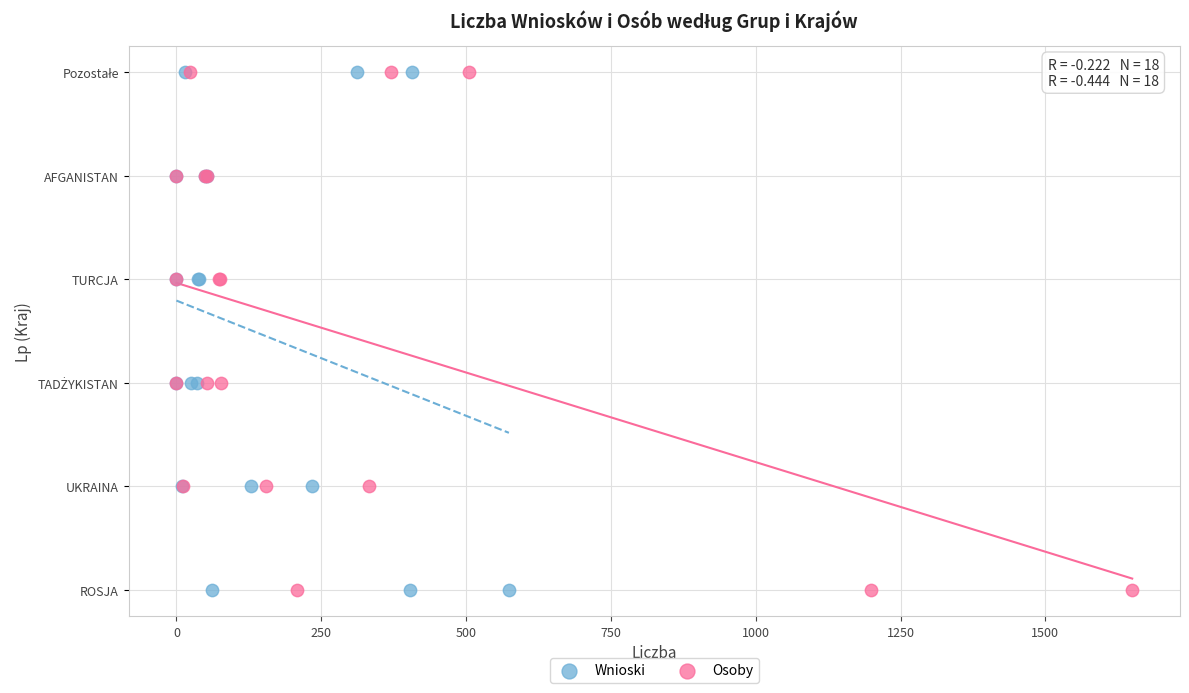

What are all the series names shown in the legend?

Wnioski, Osoby